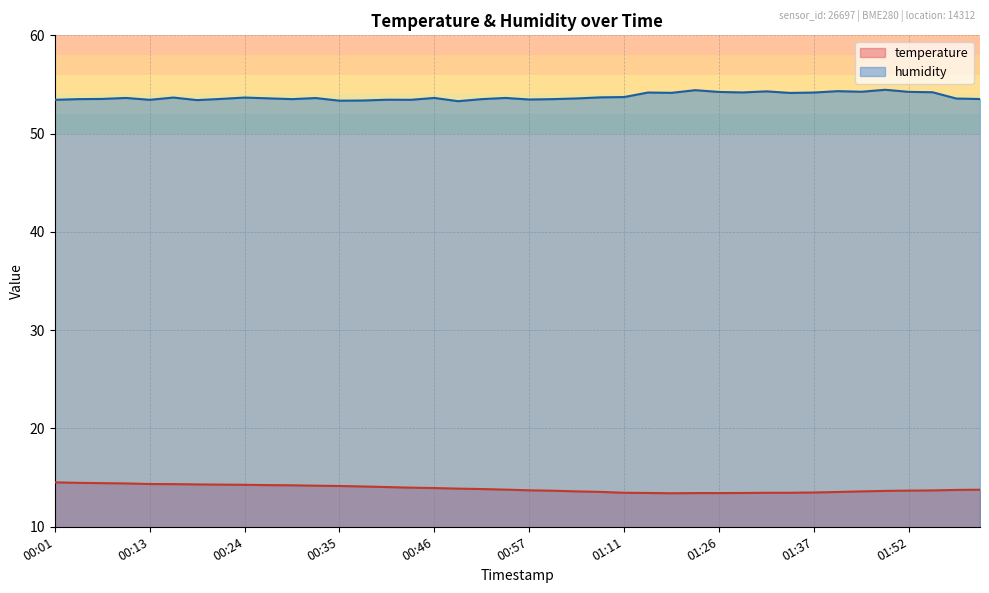

What is the label of the 9th point from the left?

00:24